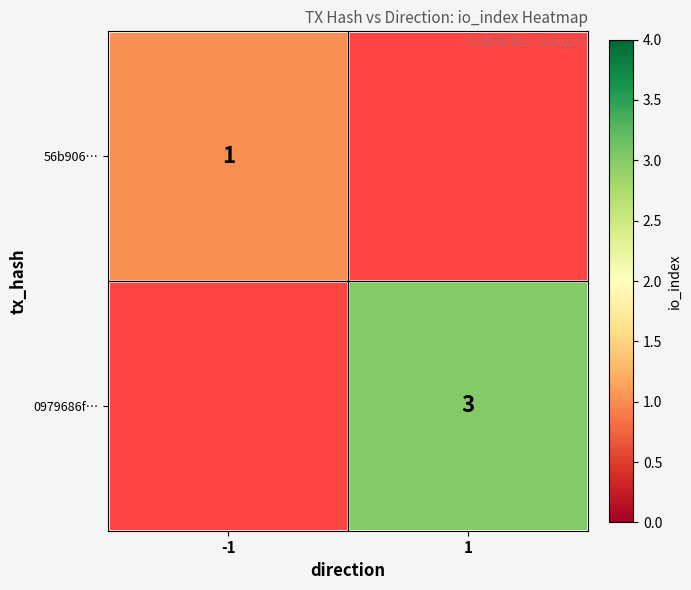

At which category does the chart reach its minimum across all series?

-1